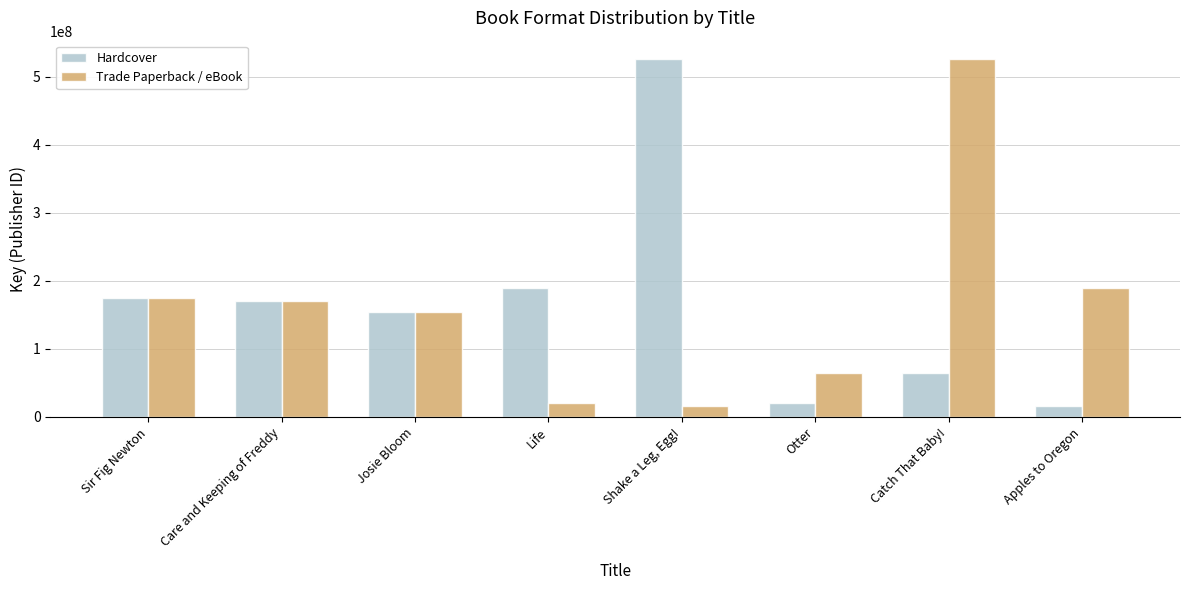

At Shake a Leg, Egg!, list the series in order from largest to smallest.

Hardcover, Trade Paperback / eBook